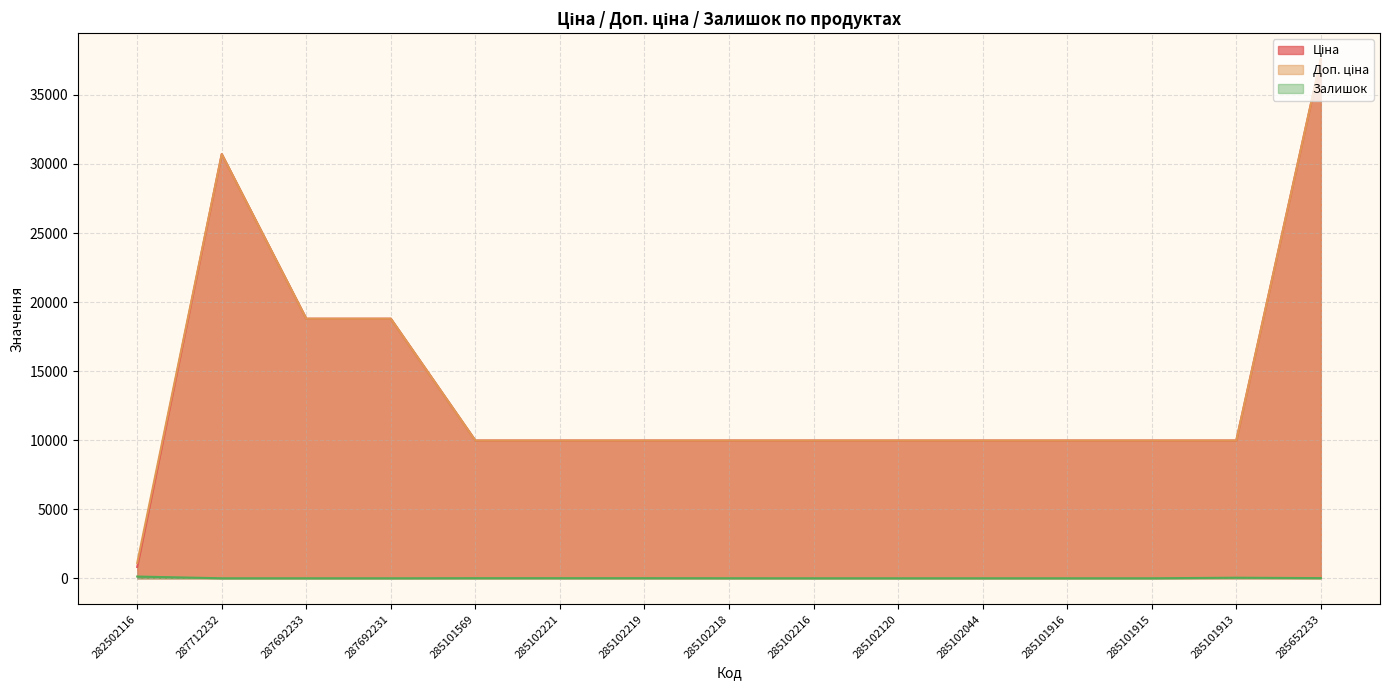

What value does the Залишок series have at 285101913?

40.0